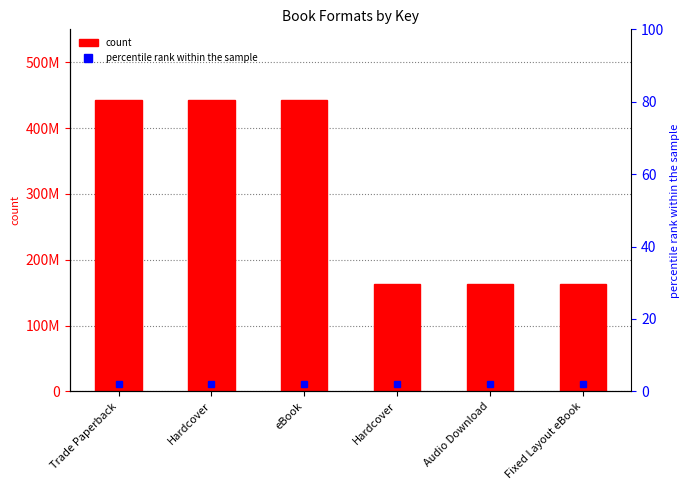

Which has a higher value, Trade Paperback or Fixed Layout eBook?

Trade Paperback